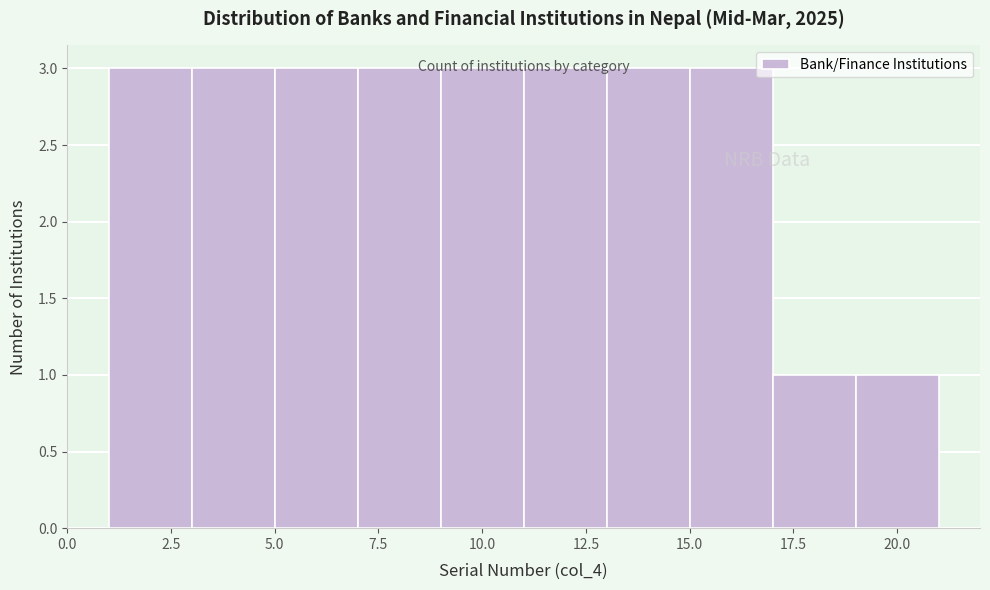

What is the height of the bar covering 1 to 3 on the x-axis? The values are not printed on the chart, so give them approximately, as read against the axis.

3